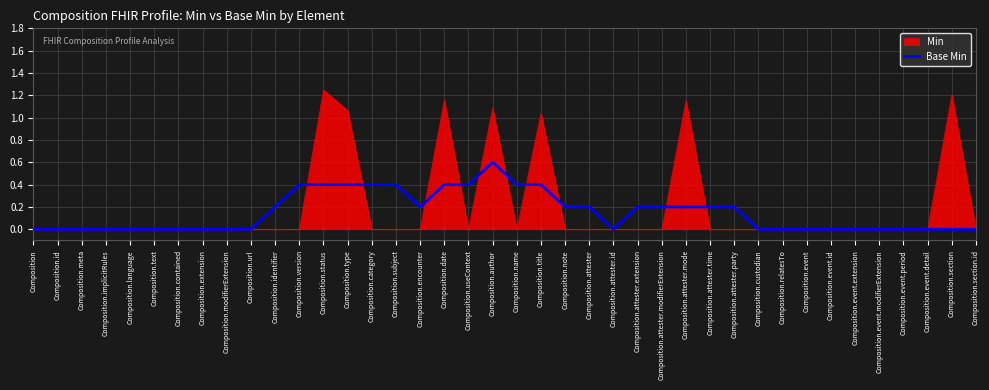

Is the value of Min at Composition.event.detail greater than the value of Base Min at Composition.name?

No